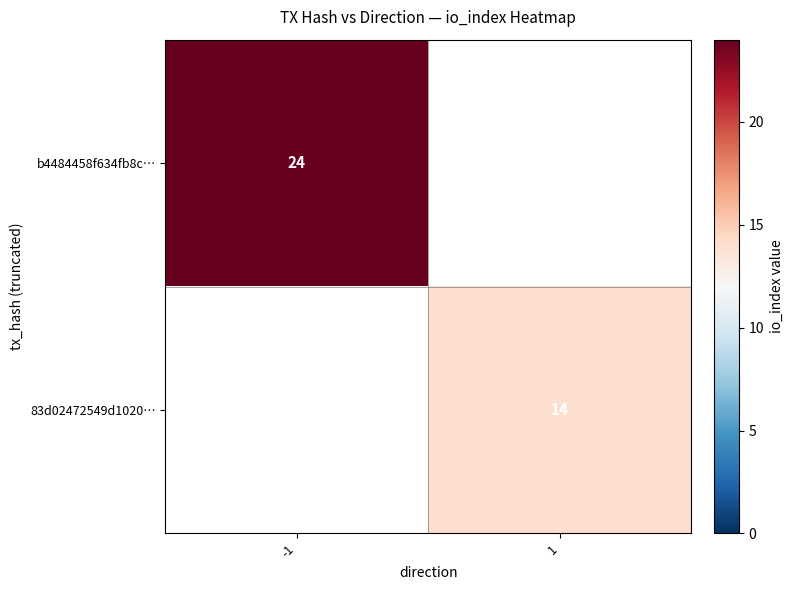

Is it true that 83d02472549d1020… equals 7 at 1?

False